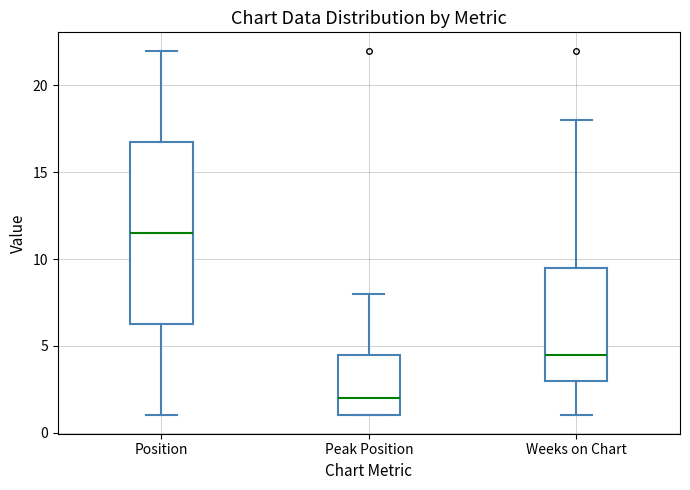

Reading left to right, transcribe this box plot: for each box, give where its median line is, the range the box spans, and where its two whiskers end, as read against the y-axis. The values are not printed on the chart, so give them approximately, as read against the axis.

Position: median 11.5, box 6.5 to 17.0, whiskers 1.0 to 22.0
Peak Position: median 2.0, box 1.0 to 4.5, whiskers 1.0 to 8.0
Weeks on Chart: median 4.5, box 3.0 to 9.5, whiskers 1.0 to 18.0